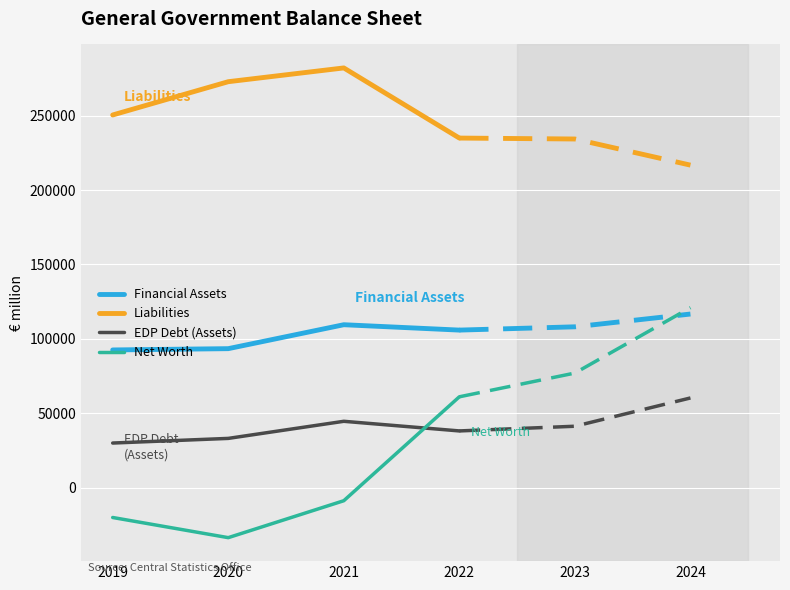

What is the difference between the second highest and minimum values in the Net Worth series?

24791